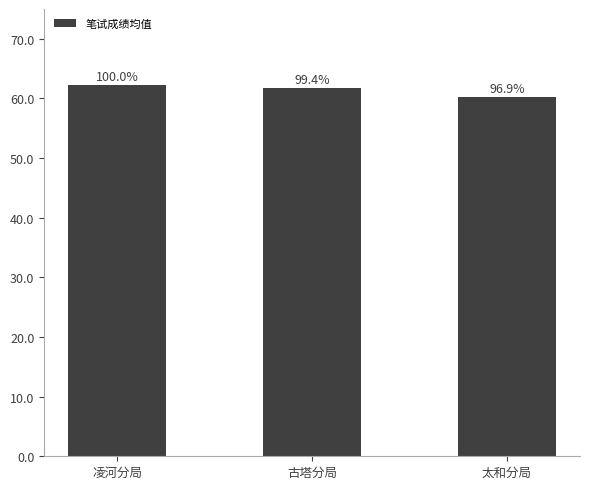

Reading right to left, transcribe all the data shown in this chart.

60.3	61.8	62.2